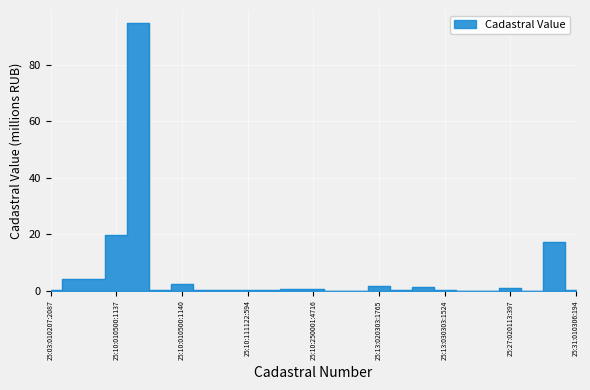

List the labels in order of value, largest first.

25:10:010500:1138, 25:10:010500:1137, 25:28:030018:516, 25:10:010500:1136, 25:10:010500:1135, 25:10:010500:1140, 25:13:020303:1765, 25:13:020404:5421, 25:27:020113:397, 25:10:250001:4715, 25:10:250001:4716, 25:31:010306:194, 25:10:111122:594, 25:13:020303:1766, 25:10:010500:1139, 25:10:010606:945, 25:10:010606:946, 25:03:010207:2087, 25:13:030303:1524, 25:10:111122:595, 25:13:010505:2056, 25:12:030517:288, 25:28:030018:16780, 25:17:040001:5027, 25:17:020001:7098